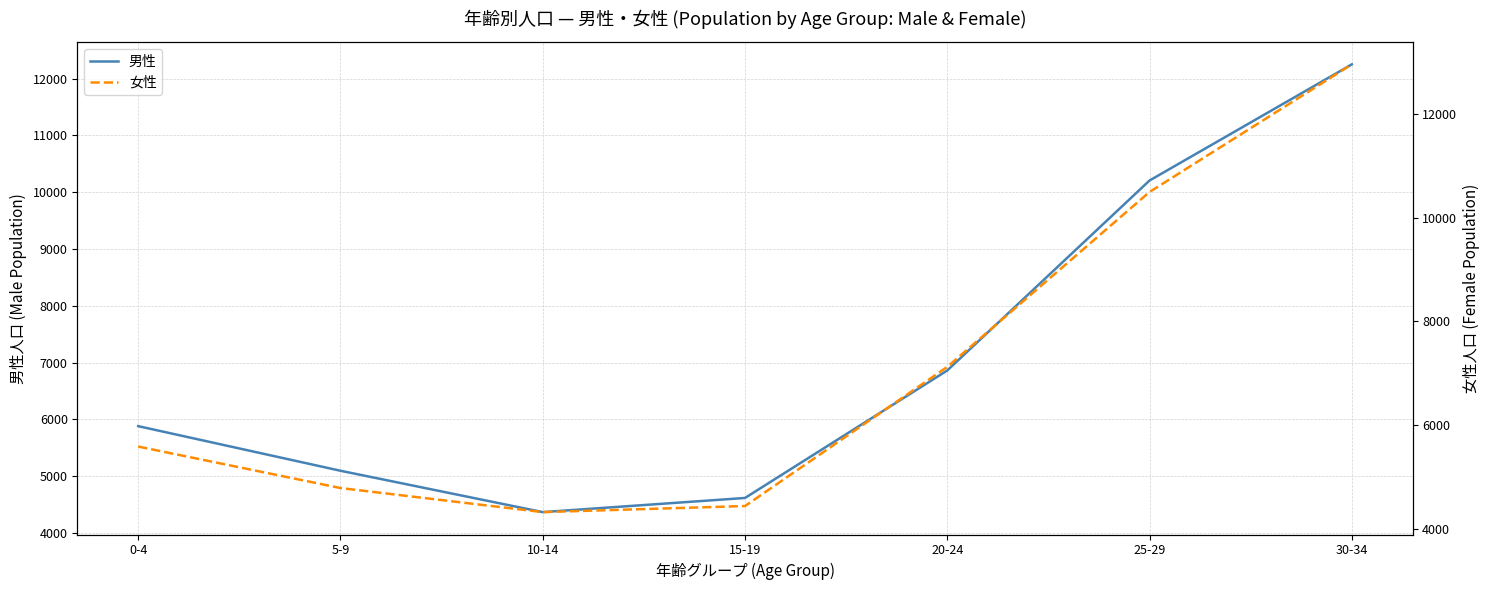

Rank the series by their average value, from lowest to highest.

男性, 女性